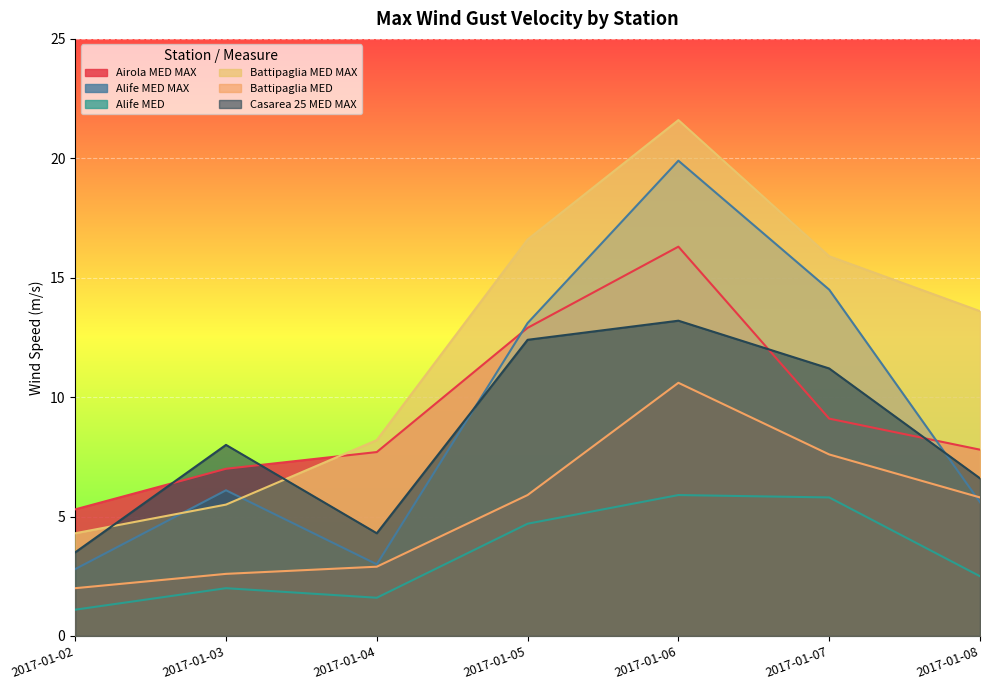

Does the chart display data point markers on the line(s)?

No